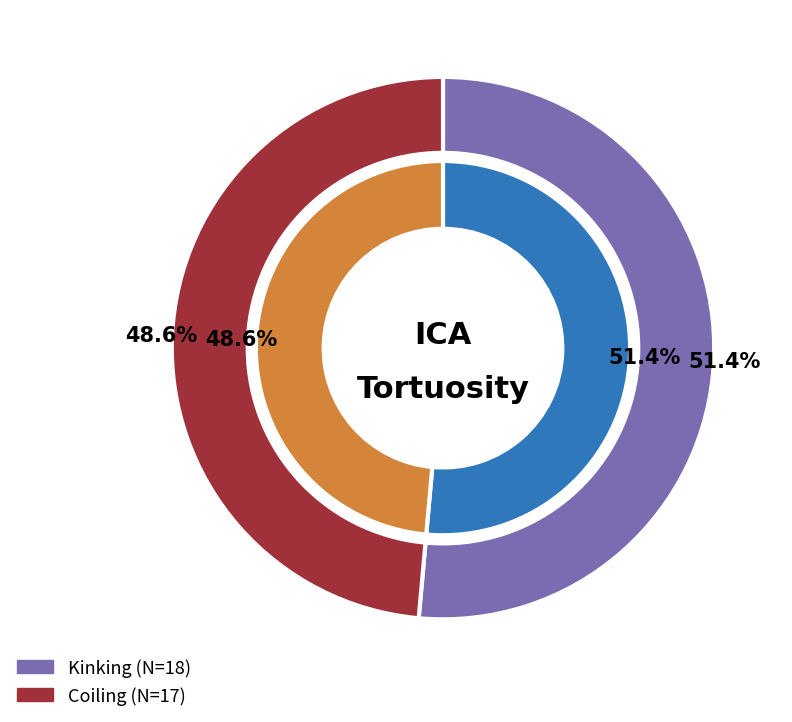

Count the number of slices in the pie.

2